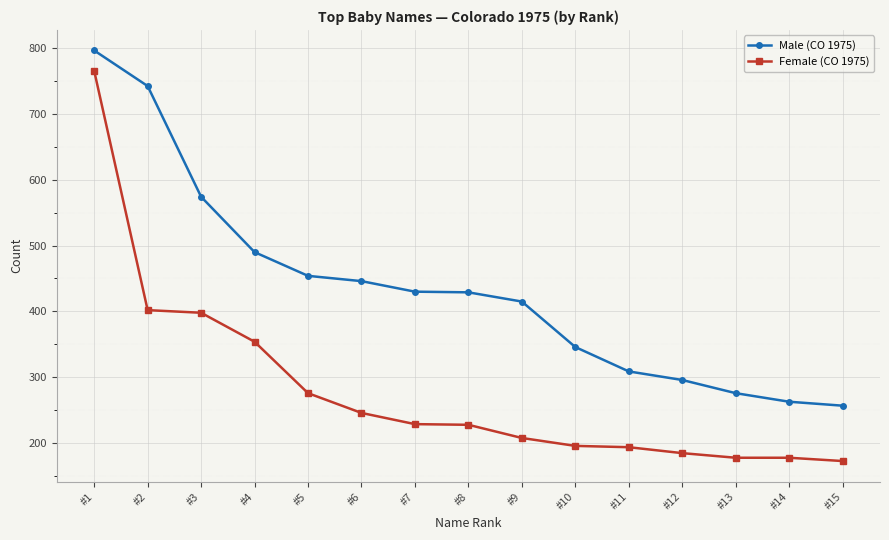

Is the value of Male (CO 1975) at #1 greater than the value of Female (CO 1975) at #11?

Yes